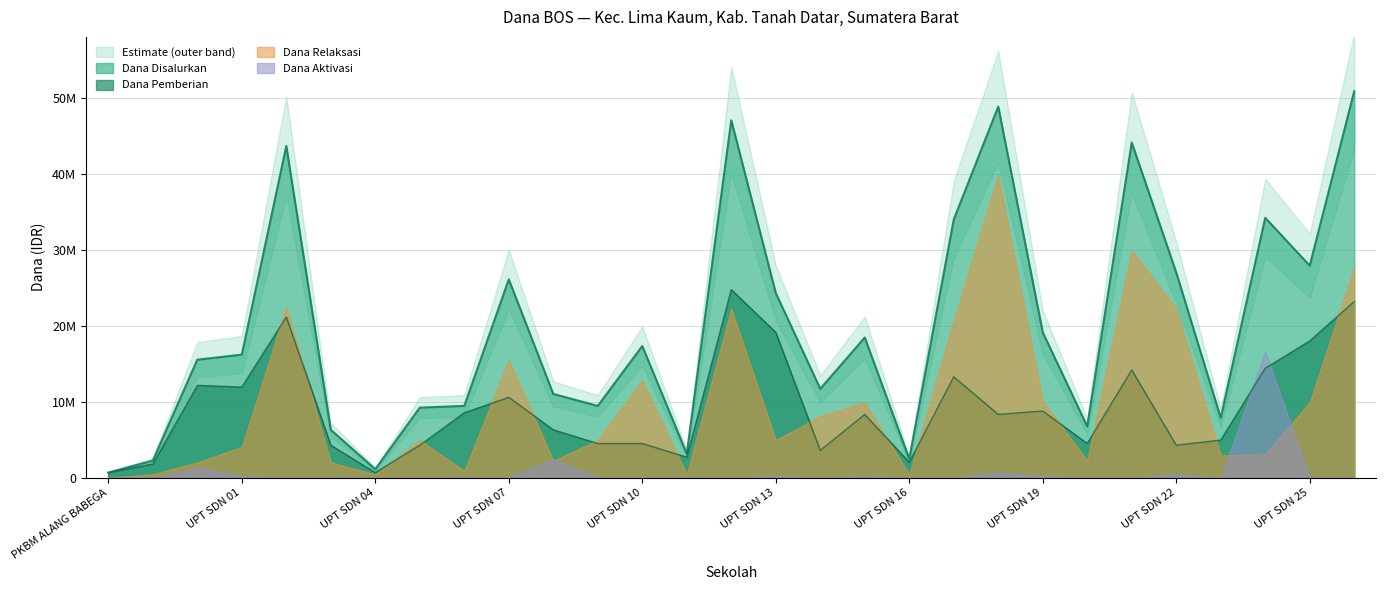

True or false: Dana Disalurkan and Dana Pemberian cross at least once.

False